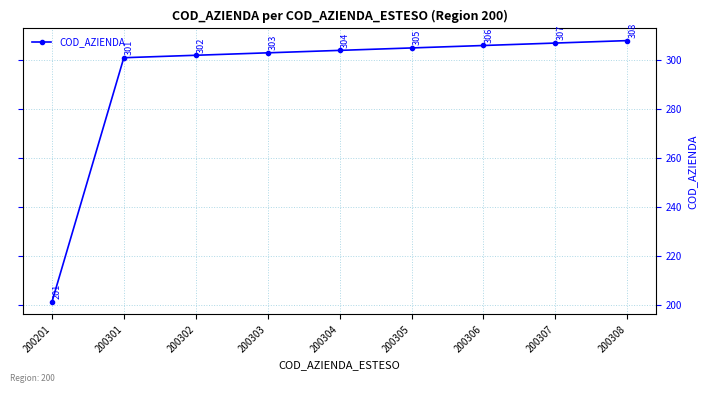

How many values are below 304?

4